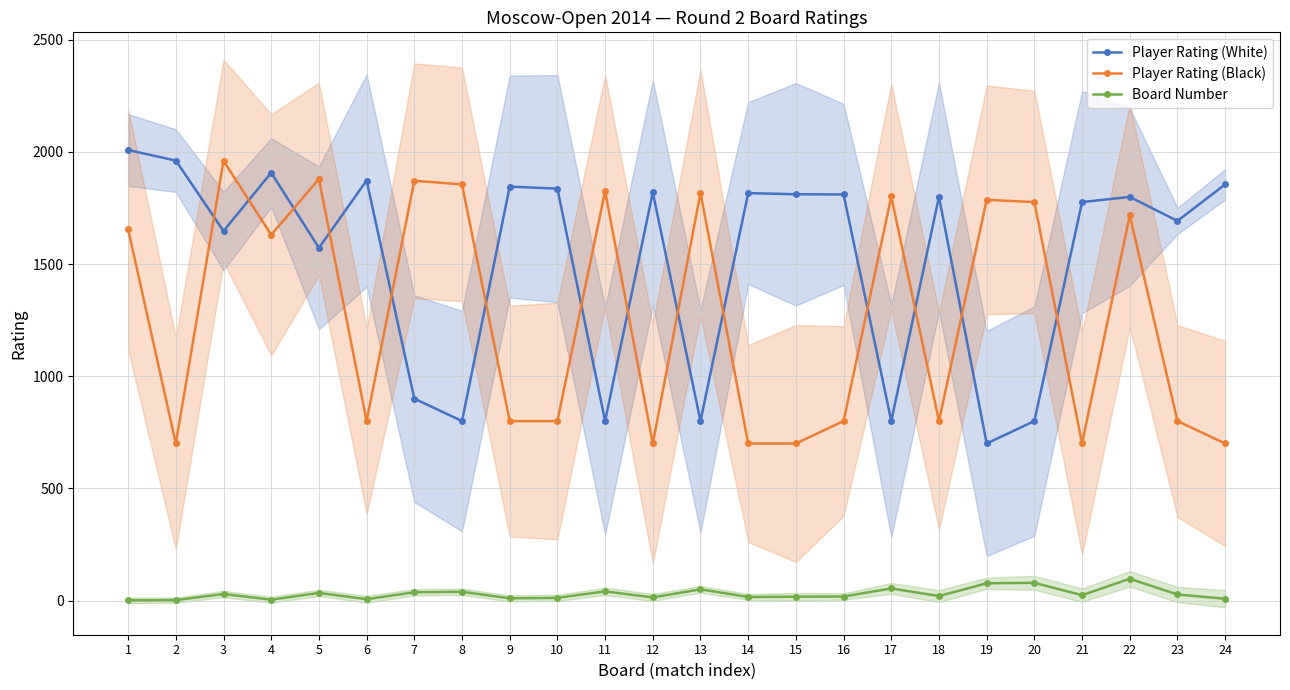

Reading left to right, transcribe all the data shown in this chart.

Player Rating (White): 2008	1961	1647	1907	1572	1872	900	800	1845	1836	800	1819	800	1816	1811	1810	800	1800	700	800	1776	1799	1692	1855
Player Rating (Black): 1655	700	1960	1630	1879	800	1871	1855	800	800	1825	700	1817	700	700	800	1801	800	1786	1776	700	1717	800	700
Board Number: 1	2	29	4	34	6	37	39	10	12	41	14	50	16	17	18	54	20	77	79	24	97	27	8